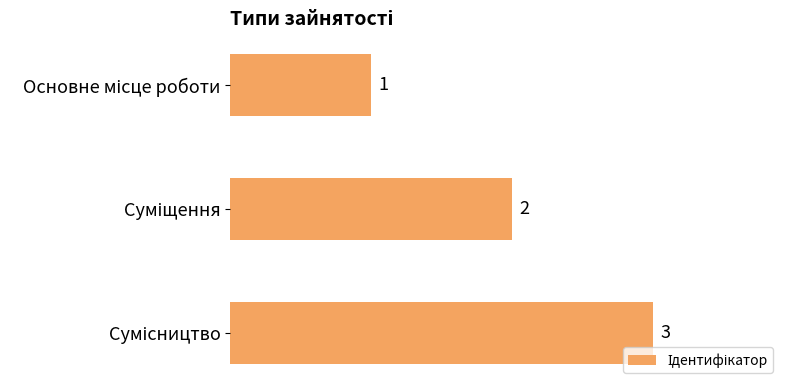

How many values are between 1 and 3?

3